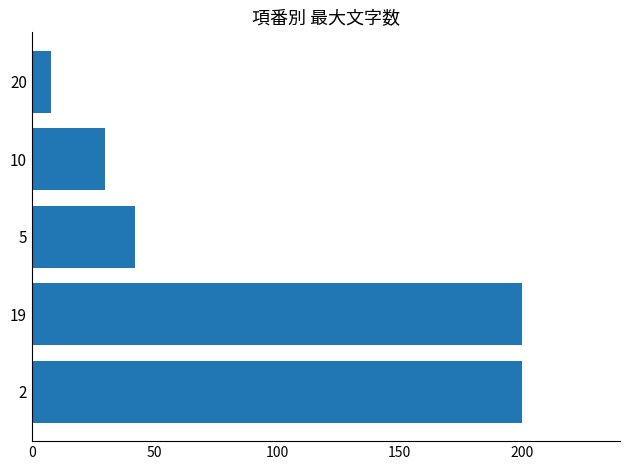

Where is the data nearest to the value 104?

5